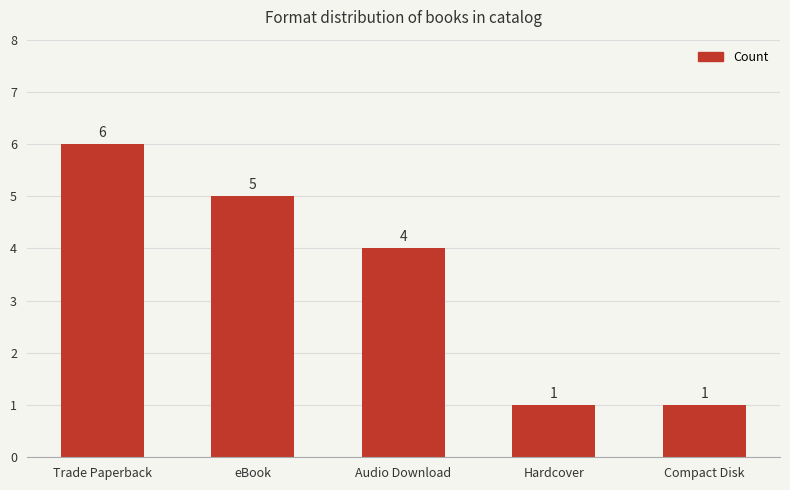

True or false: the data shows 8 at Trade Paperback.

False